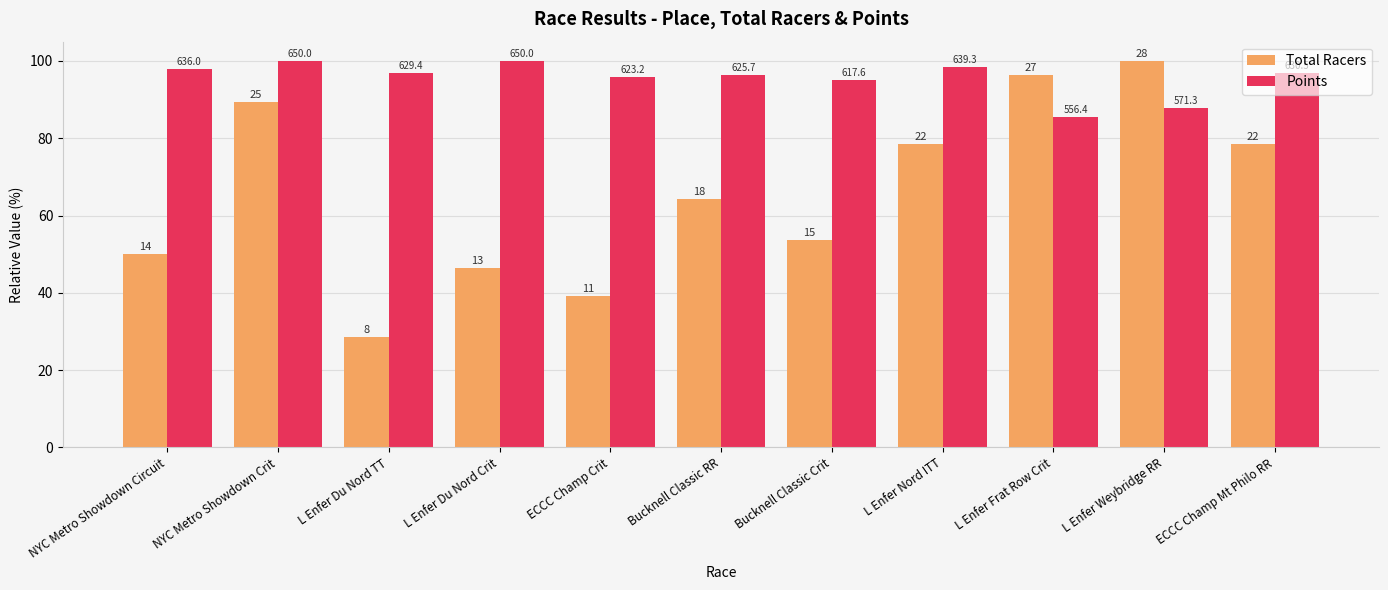

What are all the series names shown in the legend?

Total Racers, Points